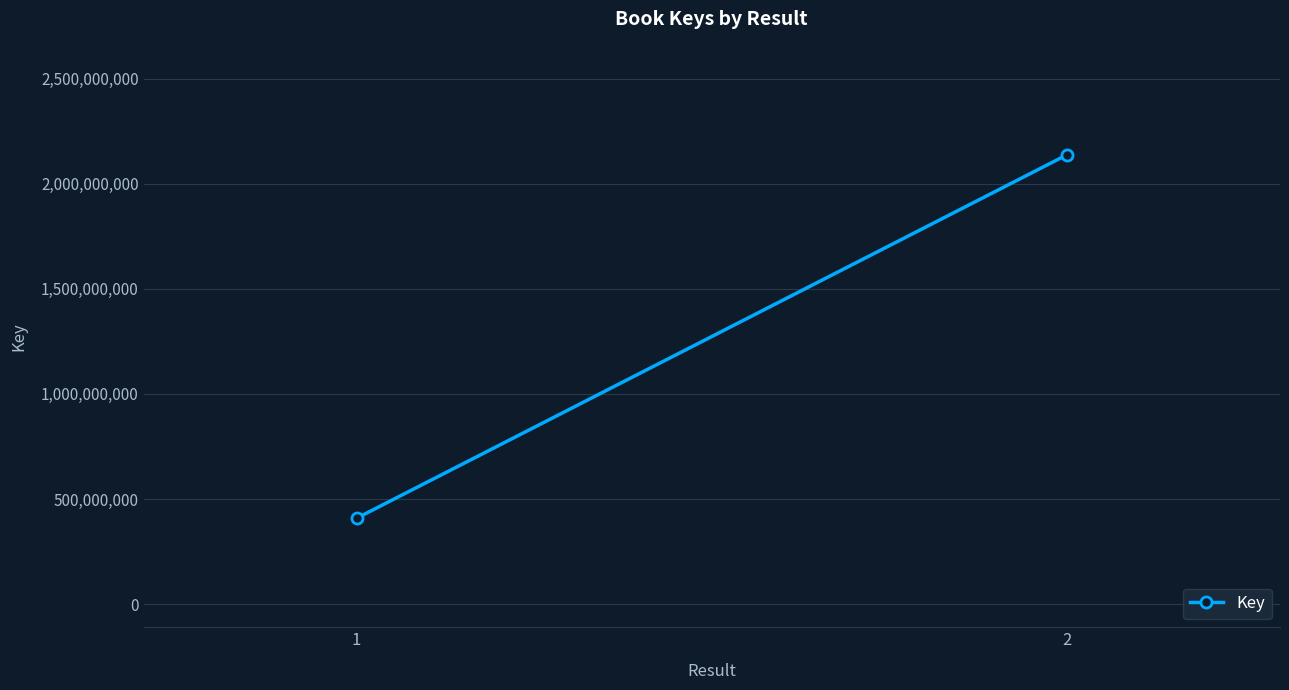

How many values are below 2137669174?

1